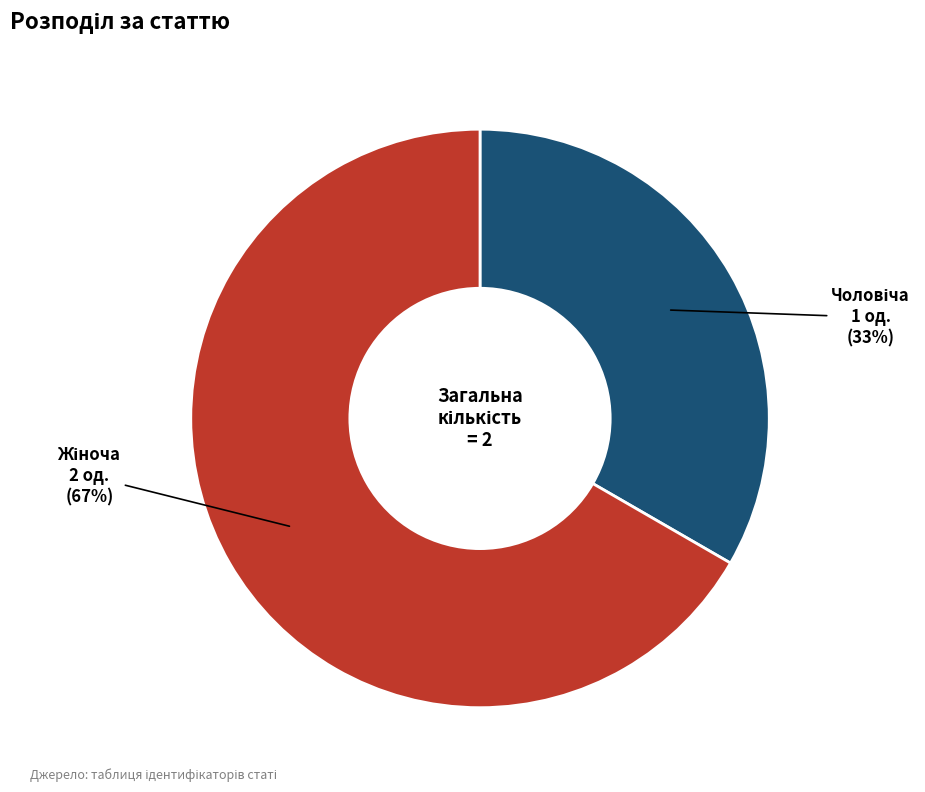

To the nearest percent, what is the average slice percentage?

50%